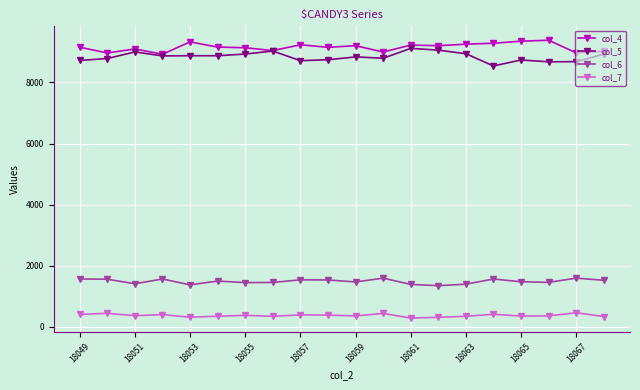

How many lines are shown in the chart?

4